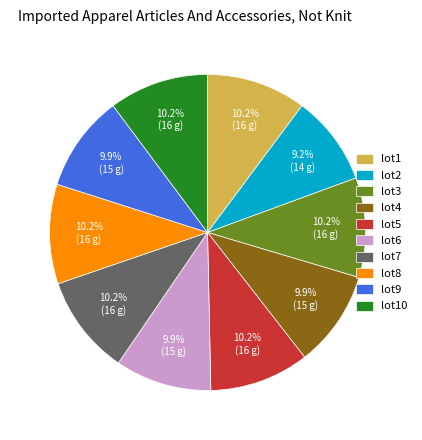

What is the ratio of the value at lot10 to the value at lot9?

1.0